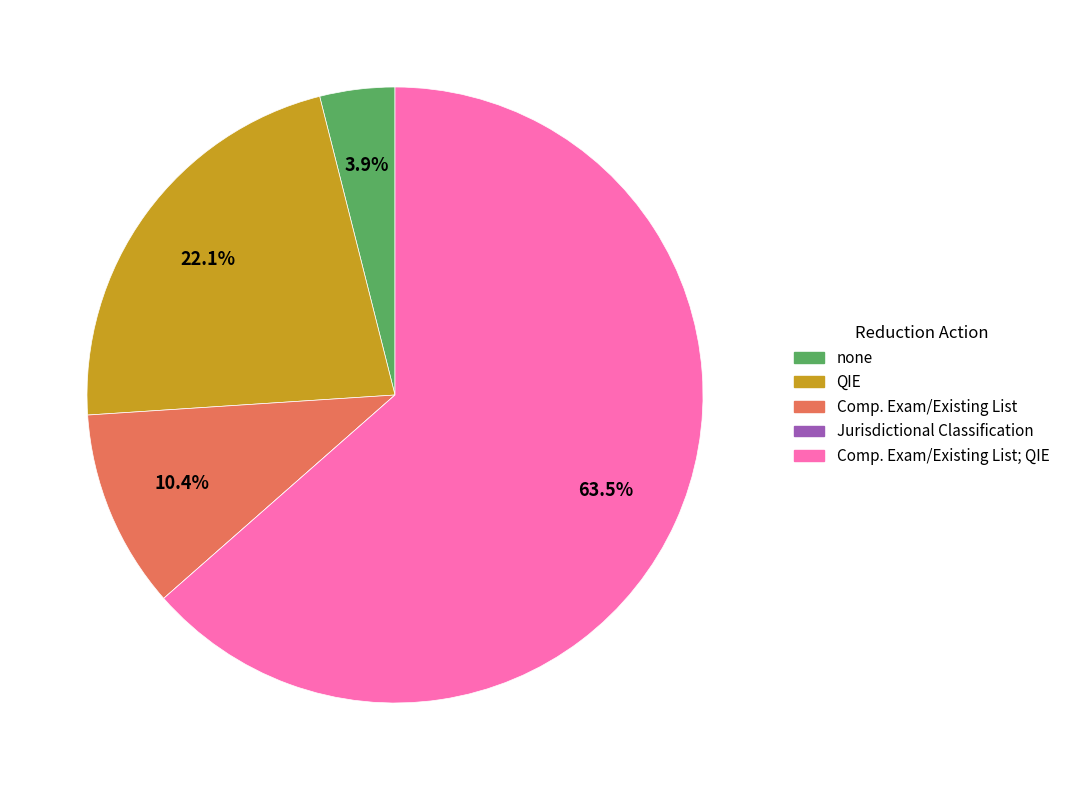

Is there any slice that represents more than half of the pie?

Yes